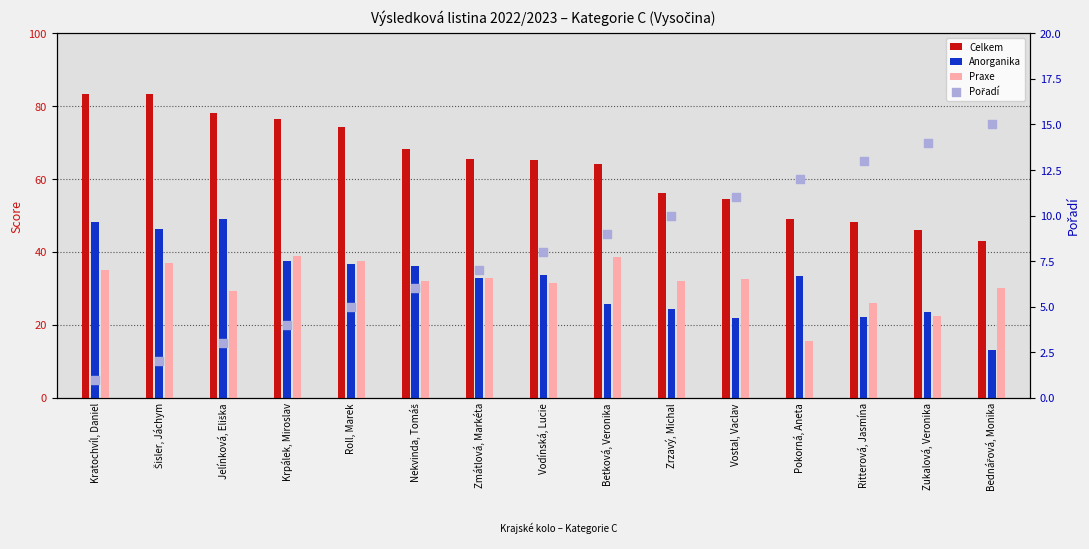

Which series has the largest total across all categories?

Celkem